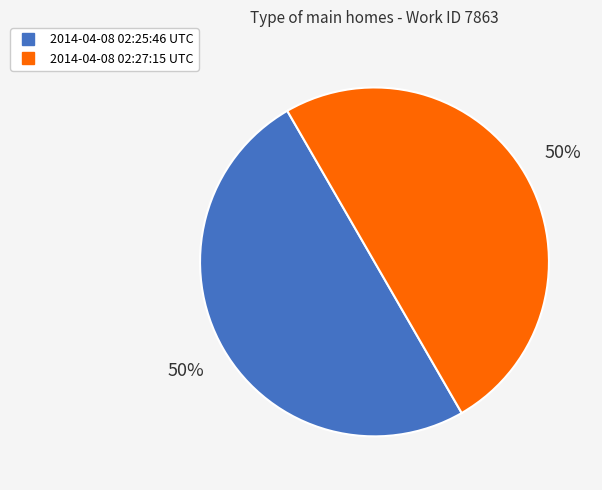

To the nearest percent, what is the average slice percentage?

50%